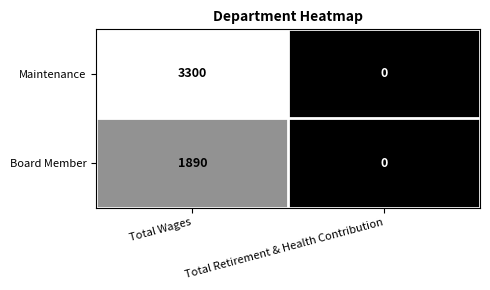

List the labels in order of Board Member value, largest first.

Total Wages, Total Retirement & Health Contribution